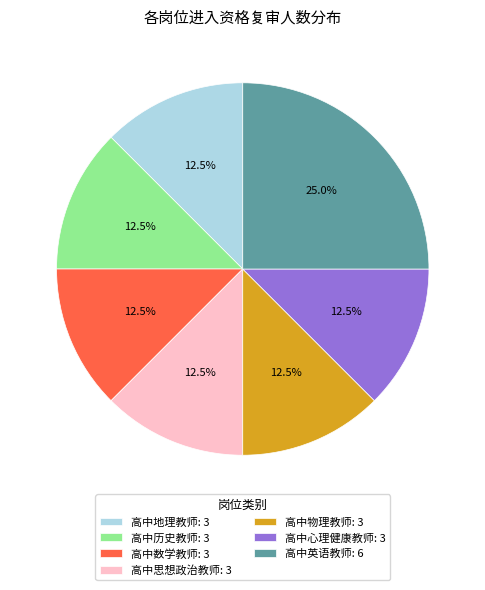

What is the total percentage of 高中物理教师 and 高中历史教师?

25.0%